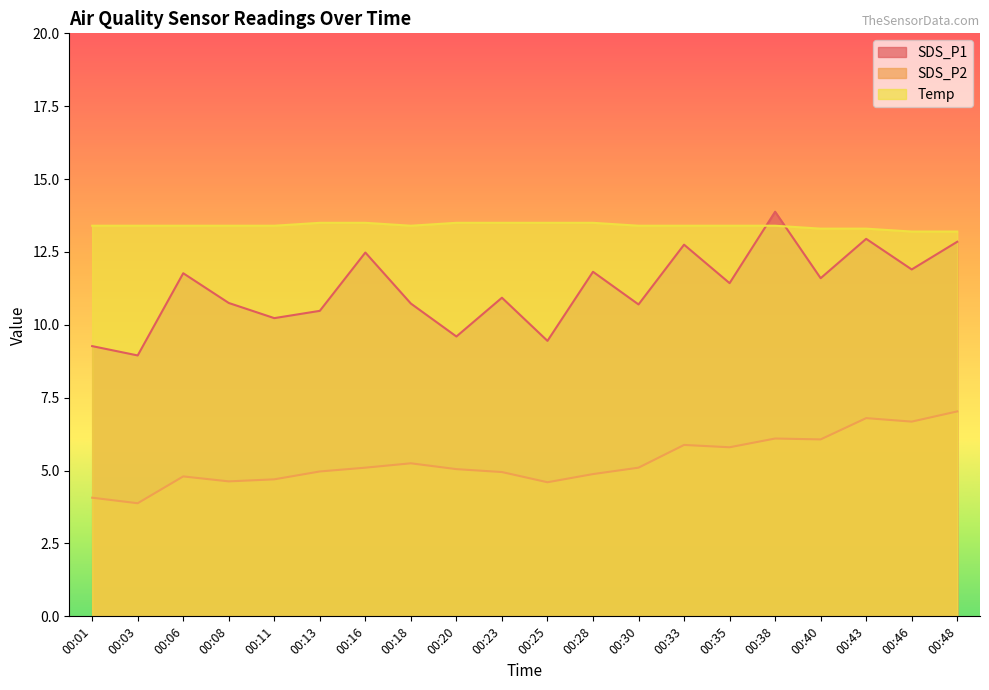

What is the value of the Temp point at the 14th from the left?

13.4